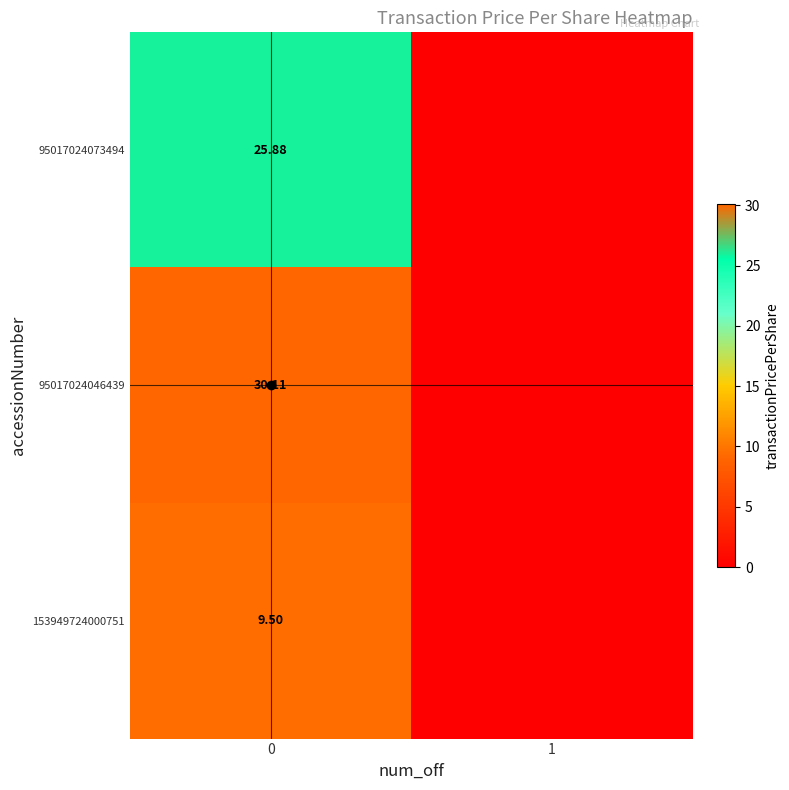

What is the difference between the maximum and minimum values in the 95017024073494 series?

25.9